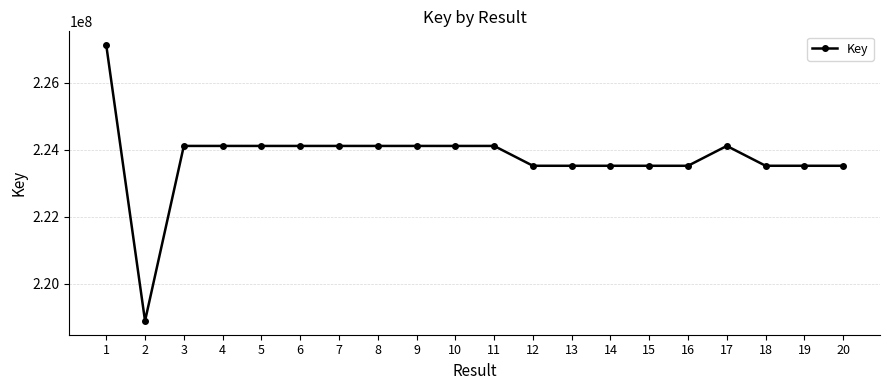

What is the value of the 2nd point from the left?

218892570